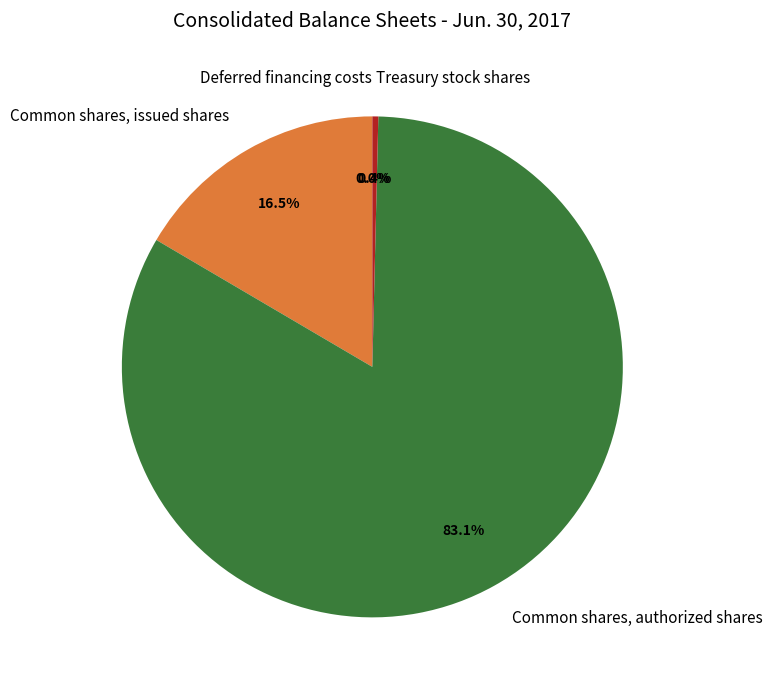

Which category has the biggest portion of the pie?

Common shares, authorized shares